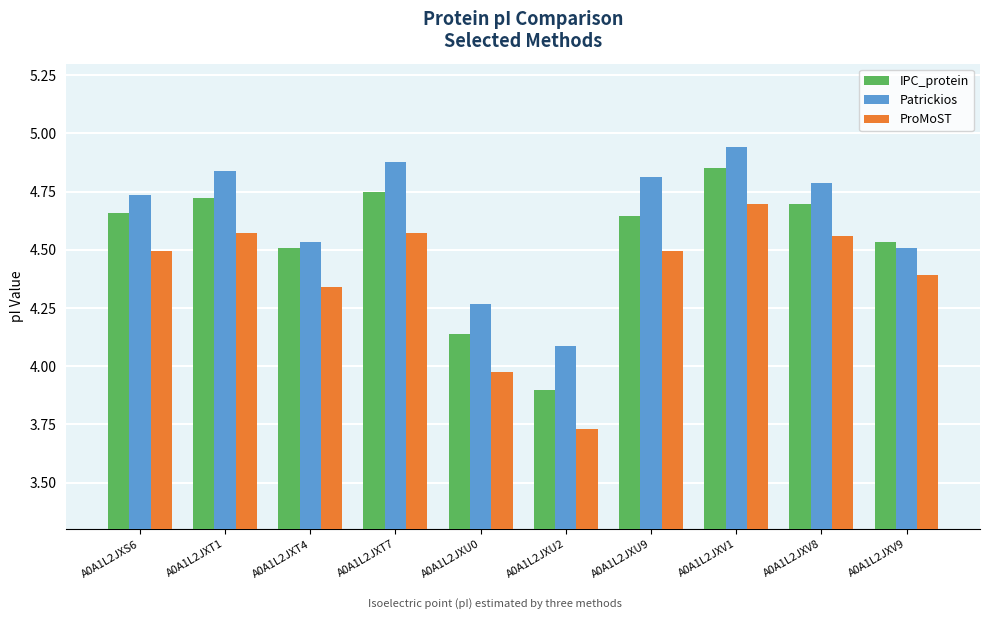

Does the chart contain stacked bars?

No